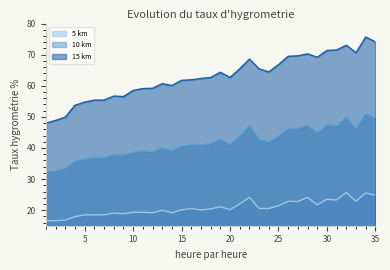

What is the total value across all series at 15?

122.5